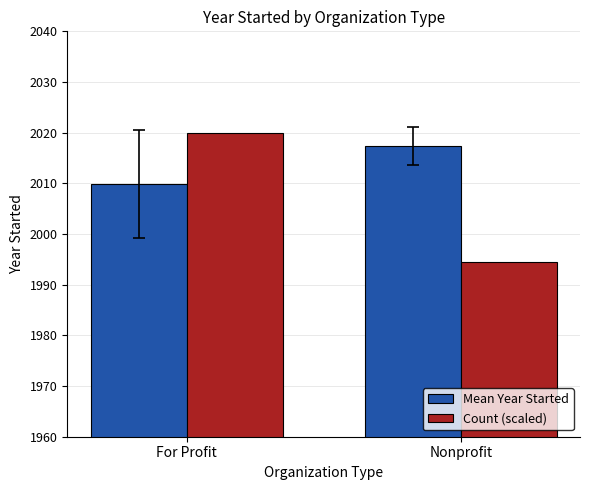

What is the smallest value displayed?

1994.5